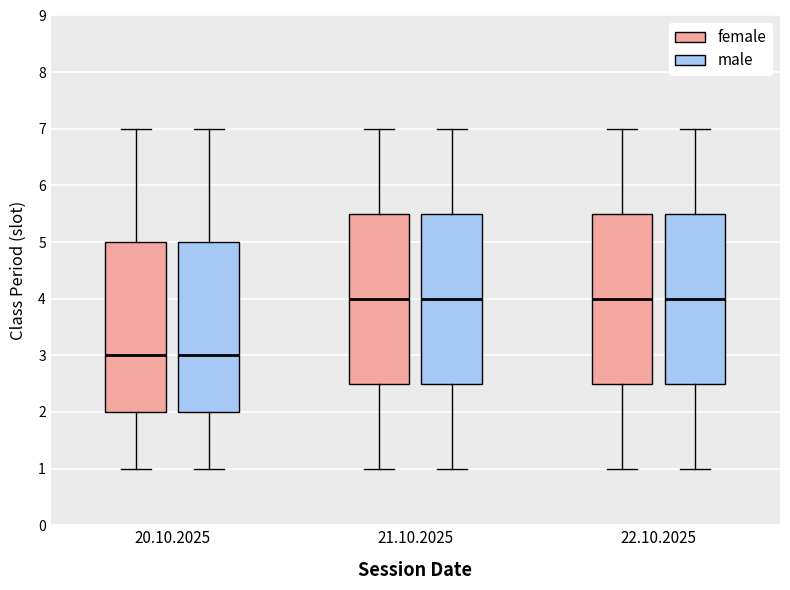

Reading left to right, read every box against the y-axis: the position of its median line, the range the box covers, and the ends of its whiskers. The values are not printed on the chart, so give them approximately, as read against the axis.

20.10.2025 (female): median 3.0, box 2.0 to 5.0, whiskers 1.0 to 7.0
20.10.2025 (male): median 3.0, box 2.0 to 5.0, whiskers 1.0 to 7.0
21.10.2025 (female): median 4.0, box 2.5 to 5.5, whiskers 1.0 to 7.0
21.10.2025 (male): median 4.0, box 2.5 to 5.5, whiskers 1.0 to 7.0
22.10.2025 (female): median 4.0, box 2.5 to 5.5, whiskers 1.0 to 7.0
22.10.2025 (male): median 4.0, box 2.5 to 5.5, whiskers 1.0 to 7.0